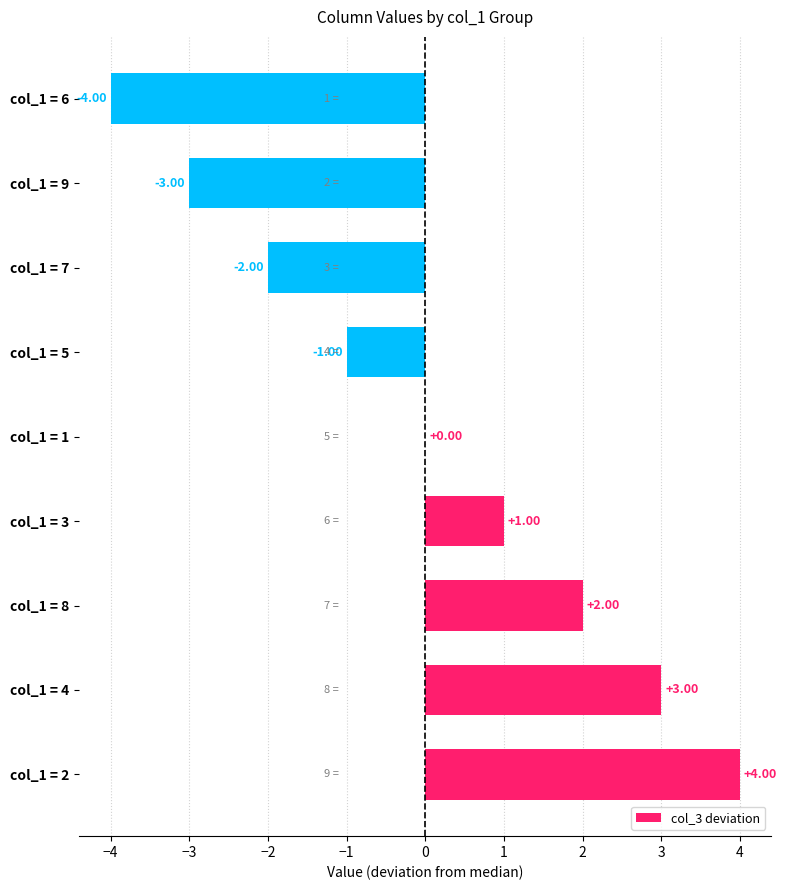

Which has a higher value, col_1 = 1 or col_1 = 2?

col_1 = 2